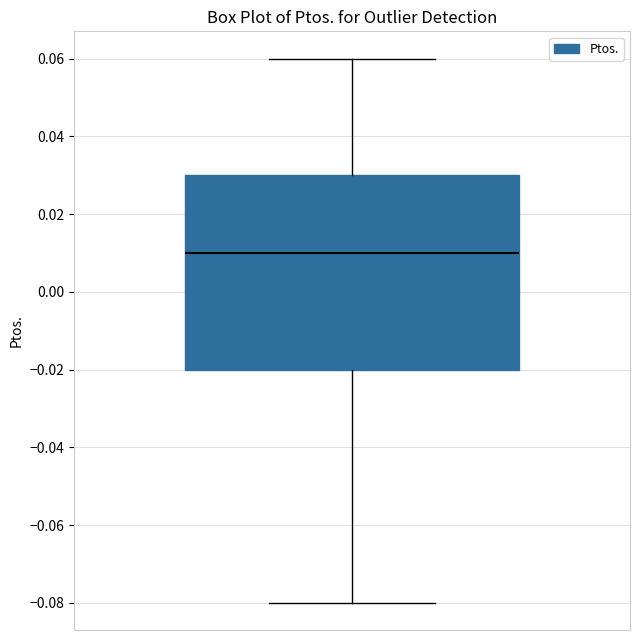

Transcribe this box plot: give where the median line is, the range the box spans, and where the two whiskers end, as read against the y-axis. The values are not printed on the chart, so give them approximately, as read against the axis.

median 0.01, box -0.02 to 0.03, whiskers -0.08 to 0.06